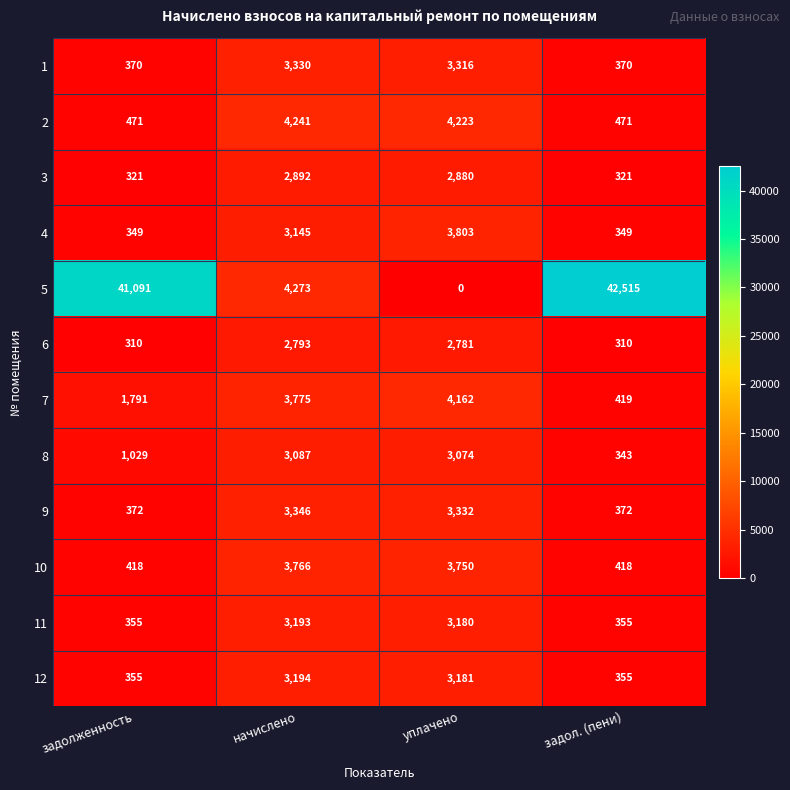

What is the total value across all series at задол. (пени)?

46598